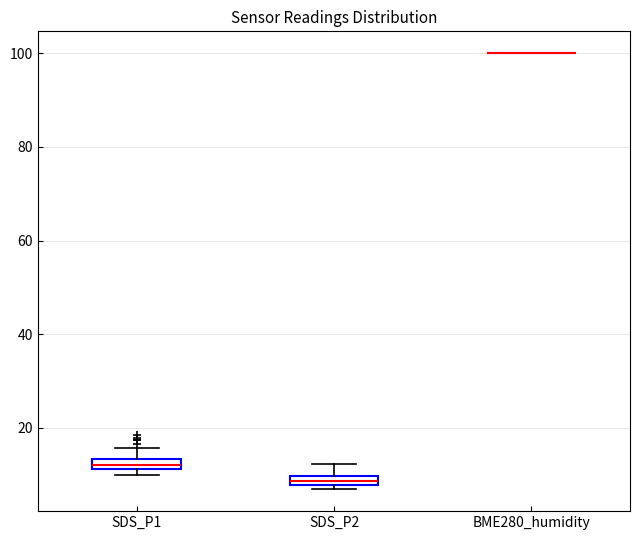

Where is the upper edge of the box for SDS_P2 on the y-axis? The values are not printed on the chart, so give them approximately, as read against the axis.

10